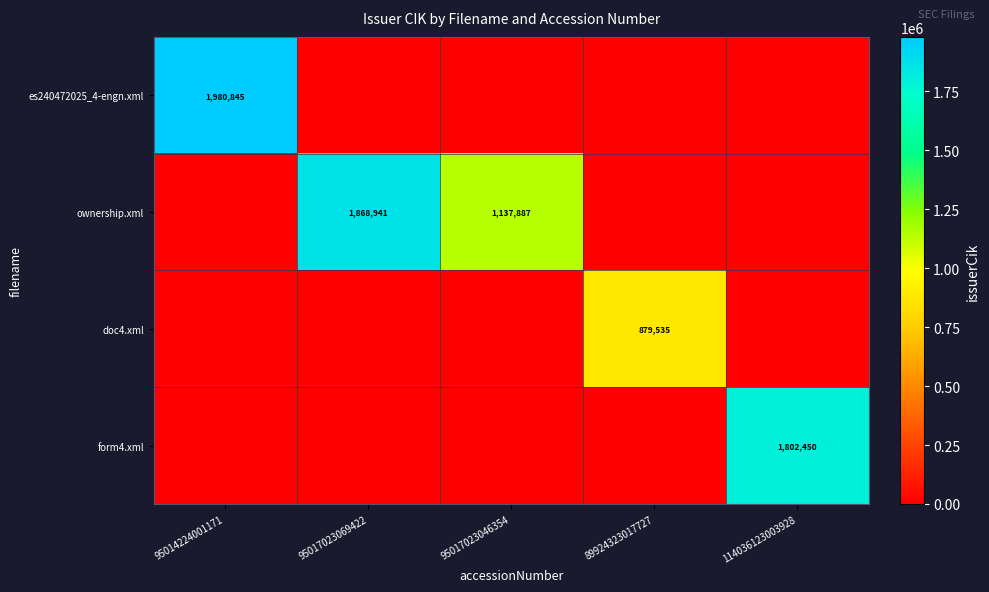

Is it true that doc4.xml equals 400340 at 89924323017727?

False